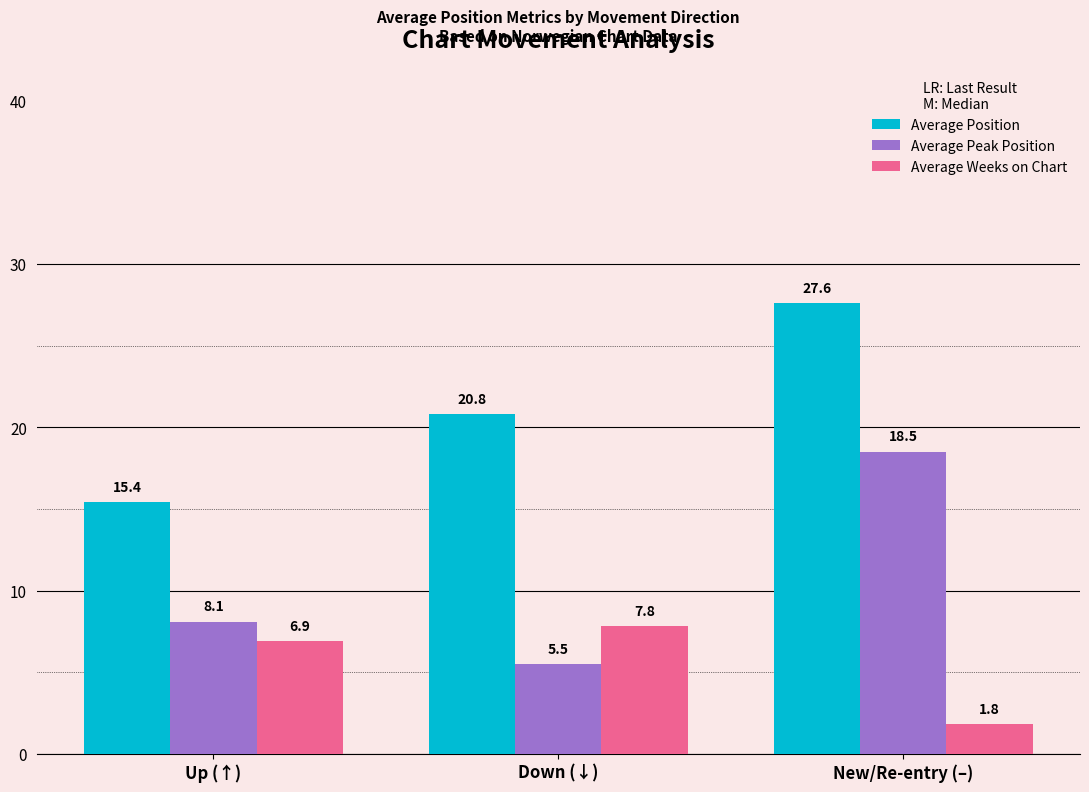

The value of Average Position at New/Re-entry (–) is 13.5. True or false?

False